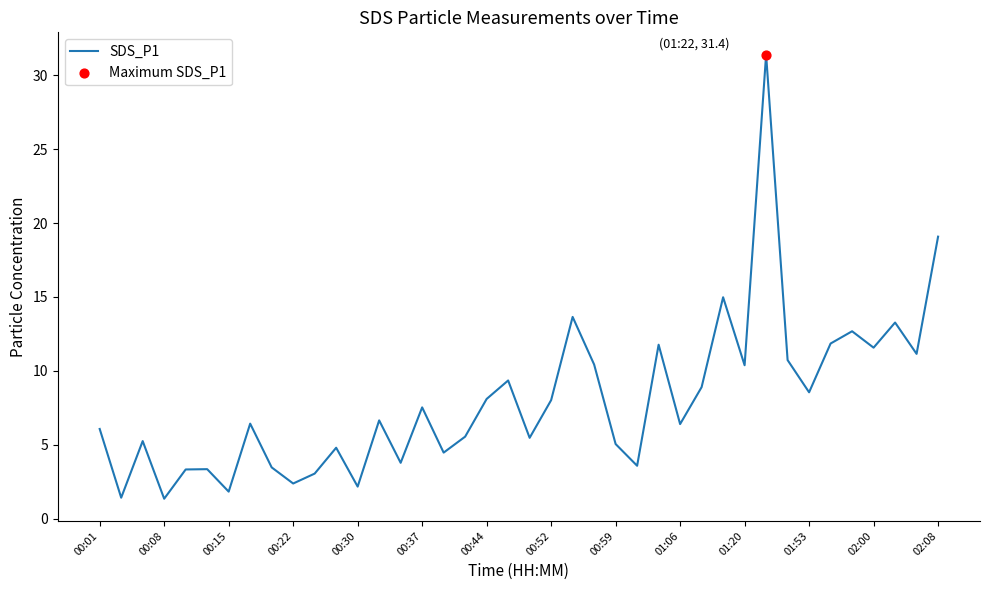

What is the maximum value shown in the chart?

31.4